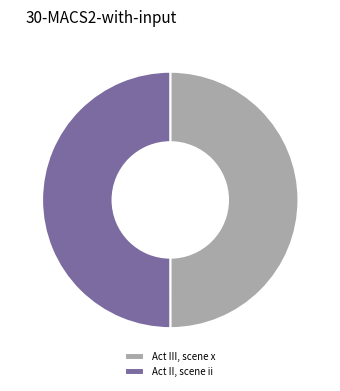

Is it true that Act II, scene ii is 50% of the pie?

True